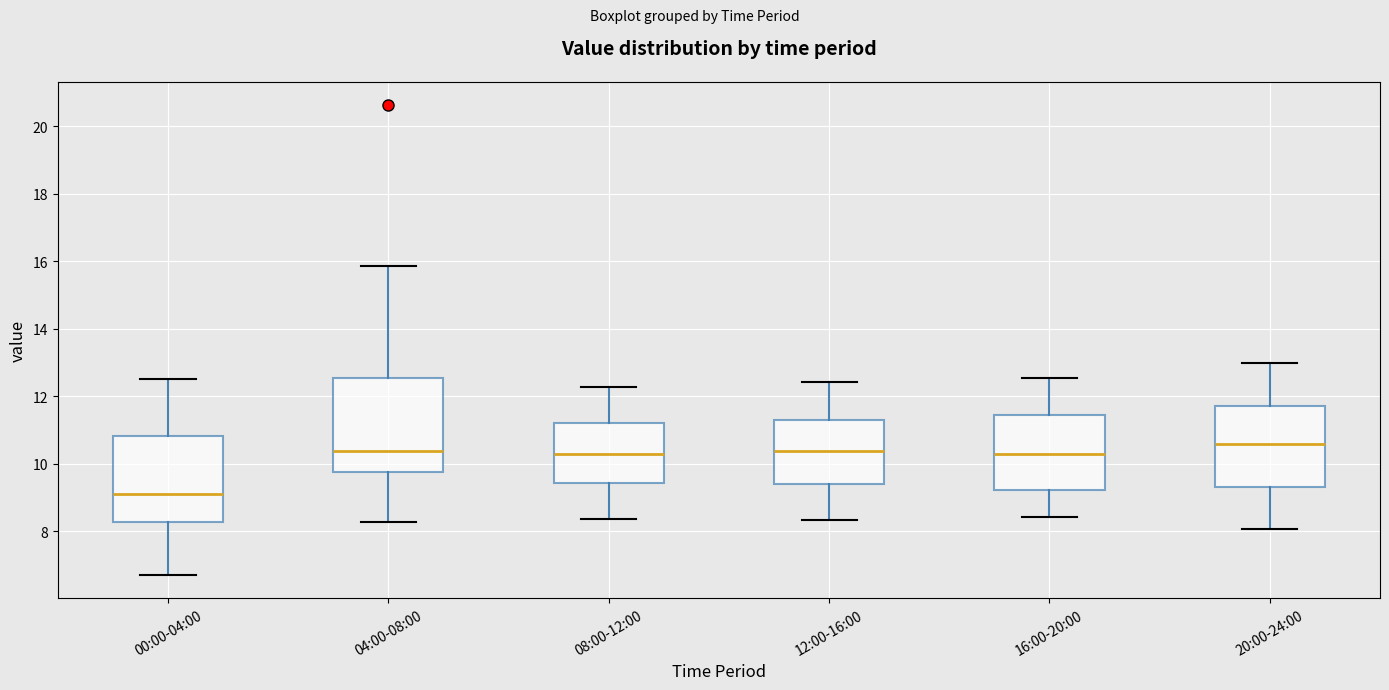

Where is the upper edge of the box for 04:00-08:00 on the y-axis? The values are not printed on the chart, so give them approximately, as read against the axis.

12.6